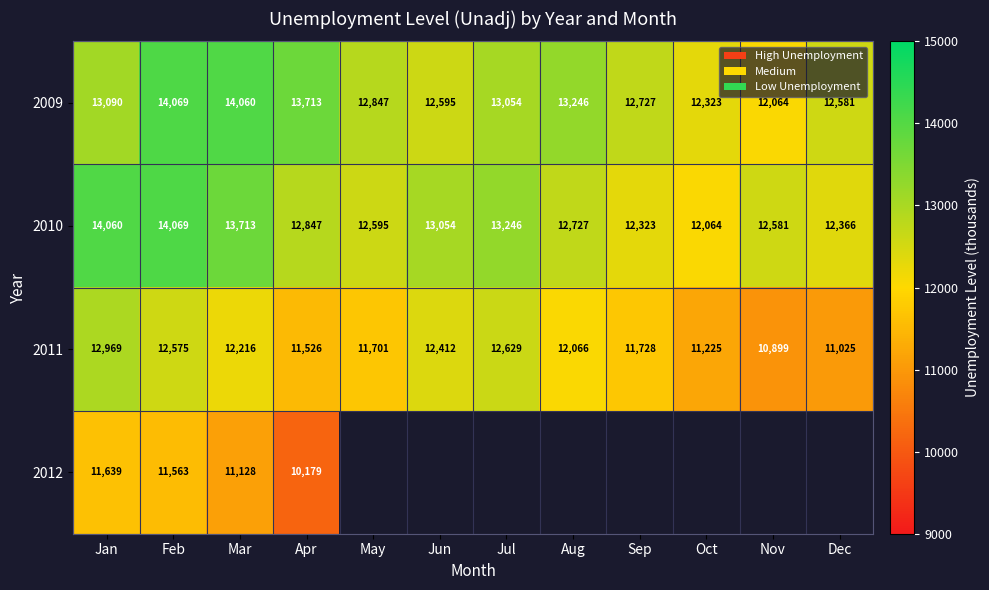

At how many categories does at least one series exceed 11297?

12